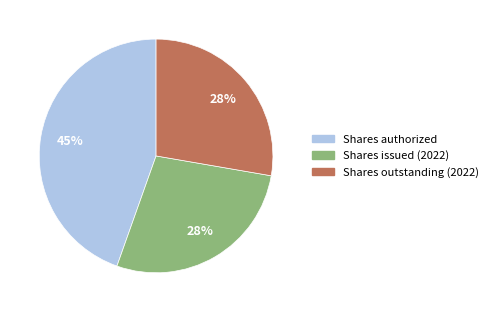

Count the number of slices in the pie.

3